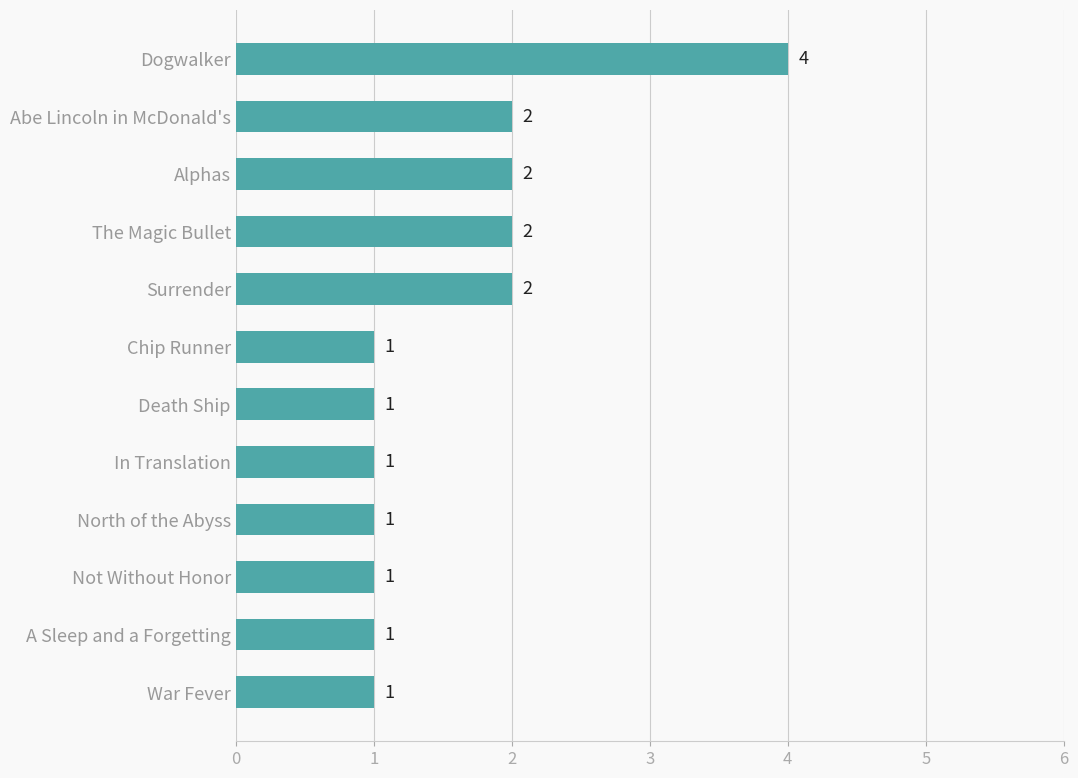

Is it true that the value at Alphas is 3?

False